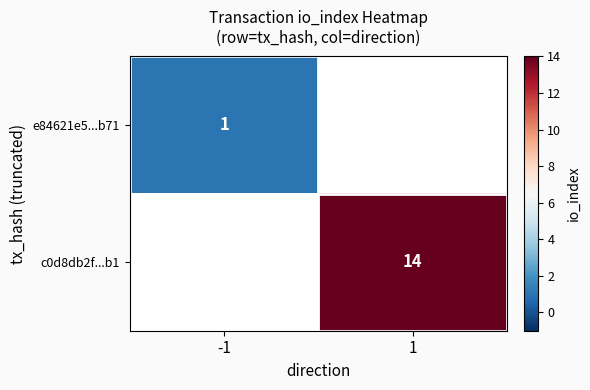

The c0d8db2f...b1 series shows 9 at 1. True or false?

False